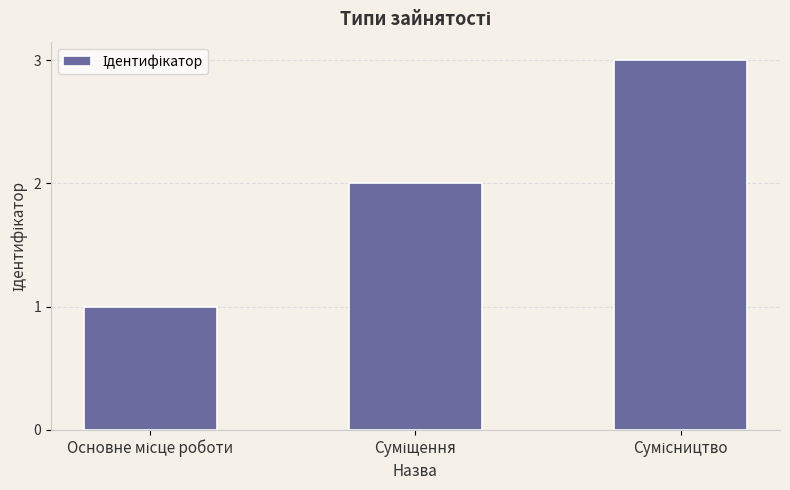

What is the maximum value shown in the chart?

3